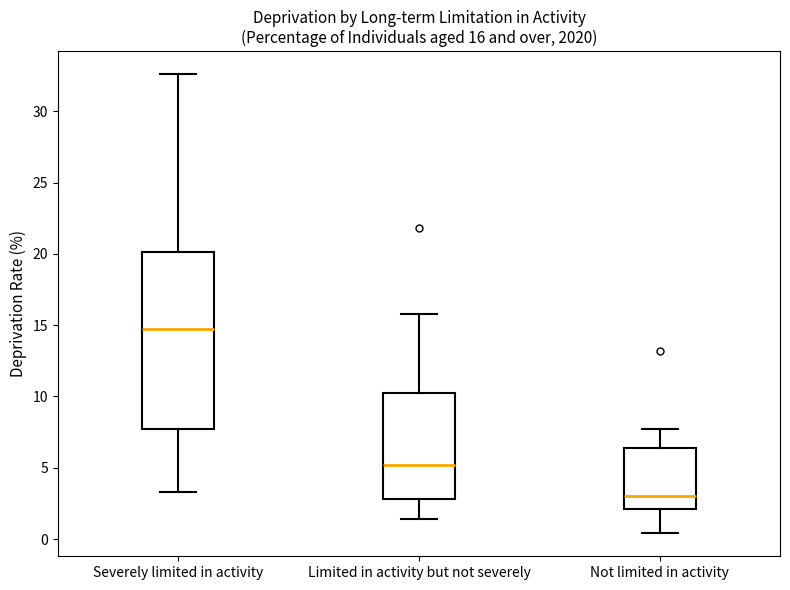

Which box is the tallest, from its lower edge to its upper edge?

Severely limited in activity